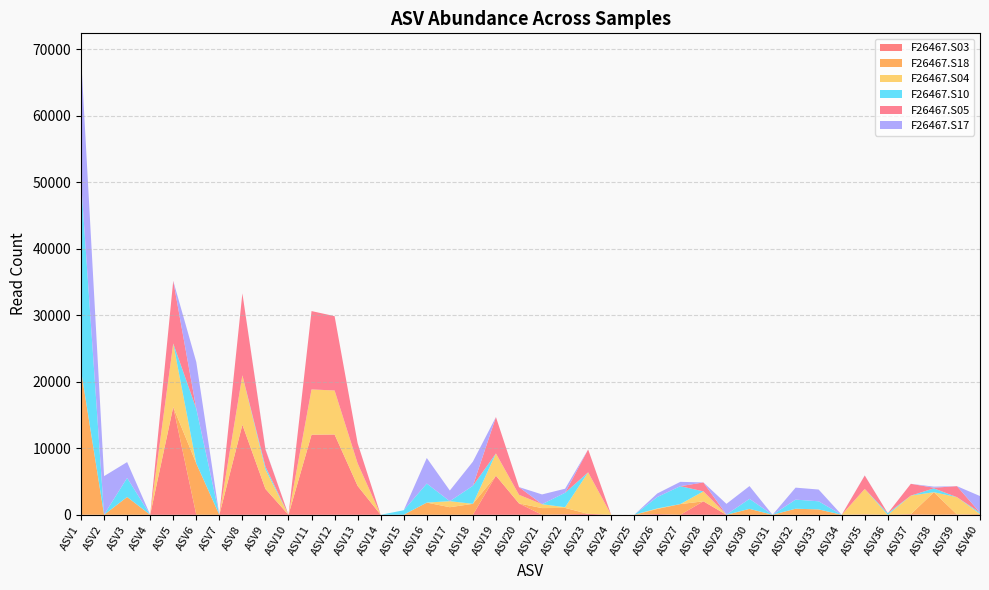

Reading left to right, list all the values displayed in this chart.

F26467.S03: ASV1=13	ASV2=0	ASV3=0	ASV4=8	ASV5=16216	ASV6=13	ASV7=0	ASV8=13548	ASV9=3893	ASV10=0	ASV11=12044	ASV12=12078	ASV13=4344	ASV14=0	ASV15=0	ASV16=0	ASV17=0	ASV18=0	ASV19=5883	ASV20=1712	ASV21=0	ASV22=81	ASV23=147	ASV24=0	ASV25=0	ASV26=119	ASV27=0	ASV28=2026	ASV29=0	ASV30=0	ASV31=0	ASV32=0	ASV33=0	ASV34=0	ASV35=59	ASV36=0	ASV37=85	ASV38=0	ASV39=54	ASV40=5
F26467.S18: ASV1=21715	ASV2=0	ASV3=2679	ASV4=0	ASV5=0	ASV6=7711	ASV7=0	ASV8=0	ASV9=0	ASV10=0	ASV11=0	ASV12=0	ASV13=0	ASV14=0	ASV15=12	ASV16=1835	ASV17=1141	ASV18=1648	ASV19=0	ASV20=0	ASV21=1008	ASV22=951	ASV23=0	ASV24=0	ASV25=0	ASV26=760	ASV27=1610	ASV28=0	ASV29=0	ASV30=891	ASV31=0	ASV32=912	ASV33=812	ASV34=0	ASV35=0	ASV36=0	ASV37=0	ASV38=3394	ASV39=0	ASV40=132
F26467.S04: ASV1=13	ASV2=0	ASV3=0	ASV4=0	ASV5=9553	ASV6=5	ASV7=0	ASV8=7435	ASV9=2937	ASV10=0	ASV11=6811	ASV12=6619	ASV13=3393	ASV14=0	ASV15=0	ASV16=0	ASV17=906	ASV18=0	ASV19=3344	ASV20=1297	ASV21=586	ASV22=106	ASV23=6242	ASV24=0	ASV25=0	ASV26=79	ASV27=0	ASV28=1502	ASV29=0	ASV30=0	ASV31=0	ASV32=0	ASV33=0	ASV34=0	ASV35=3831	ASV36=0	ASV37=2804	ASV38=0	ASV39=2600	ASV40=0
F26467.S10: ASV1=28494	ASV2=33	ASV3=2869	ASV4=0	ASV5=0	ASV6=8228	ASV7=0	ASV8=0	ASV9=427	ASV10=0	ASV11=0	ASV12=0	ASV13=0	ASV14=0	ASV15=672	ASV16=2863	ASV17=0	ASV18=2713	ASV19=0	ASV20=0	ASV21=0	ASV22=2174	ASV23=0	ASV24=0	ASV25=0	ASV26=1719	ASV27=2695	ASV28=0	ASV29=35	ASV30=1504	ASV31=0	ASV32=1370	ASV33=1219	ASV34=0	ASV35=0	ASV36=236	ASV37=0	ASV38=578	ASV39=0	ASV40=200
F26467.S05: ASV1=0	ASV2=0	ASV3=0	ASV4=0	ASV5=9415	ASV6=0	ASV7=0	ASV8=12325	ASV9=2570	ASV10=0	ASV11=11785	ASV12=11182	ASV13=3024	ASV14=0	ASV15=0	ASV16=0	ASV17=0	ASV18=0	ASV19=5472	ASV20=1160	ASV21=0	ASV22=0	ASV23=3437	ASV24=0	ASV25=0	ASV26=0	ASV27=0	ASV28=1338	ASV29=0	ASV30=0	ASV31=0	ASV32=0	ASV33=0	ASV34=0	ASV35=2018	ASV36=0	ASV37=1770	ASV38=101	ASV39=1652	ASV40=0
F26467.S17: ASV1=18728	ASV2=5781	ASV3=2378	ASV4=0	ASV5=0	ASV6=7021	ASV7=0	ASV8=0	ASV9=67	ASV10=0	ASV11=0	ASV12=0	ASV13=0	ASV14=0	ASV15=0	ASV16=3844	ASV17=1603	ASV18=3631	ASV19=0	ASV20=0	ASV21=1468	ASV22=609	ASV23=0	ASV24=0	ASV25=0	ASV26=532	ASV27=651	ASV28=0	ASV29=1611	ASV30=1924	ASV31=0	ASV32=1802	ASV33=1767	ASV34=0	ASV35=19	ASV36=0	ASV37=0	ASV38=162	ASV39=0	ASV40=2482